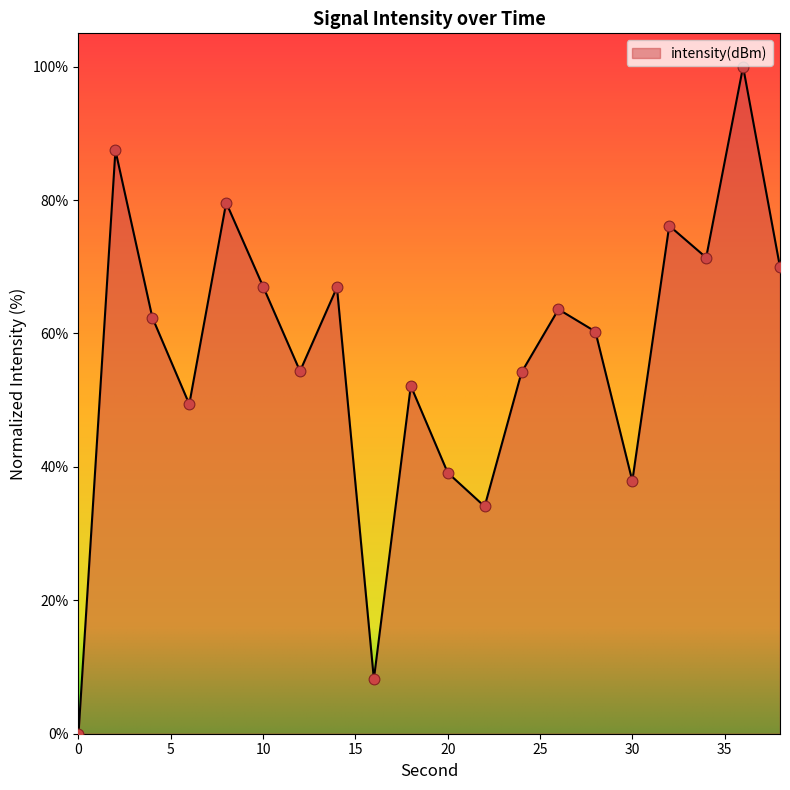

What is the difference between the maximum and minimum values?

100.0